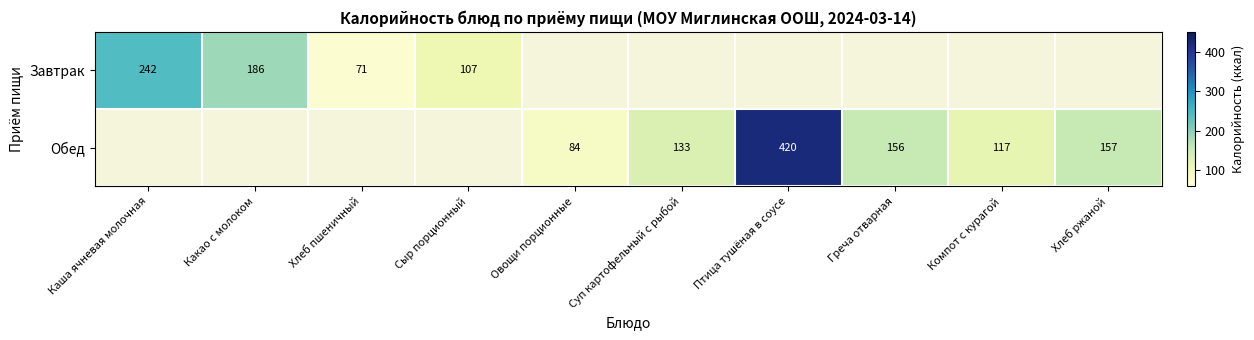

Is it true that Завтрак equals 108 at Хлеб пшеничный?

False